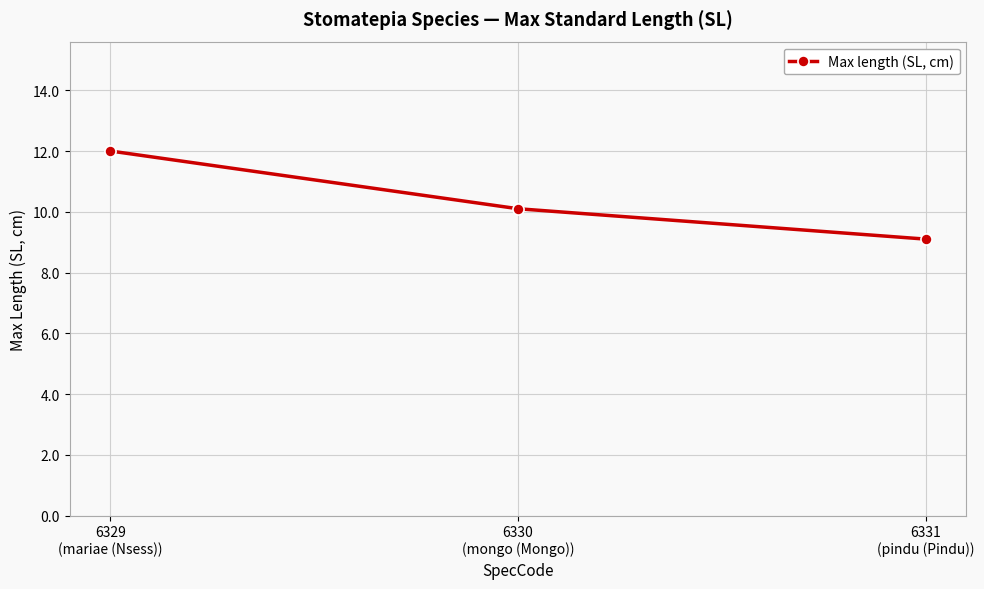

Where does the data first go above 10?

6329
(mariae (Nsess))